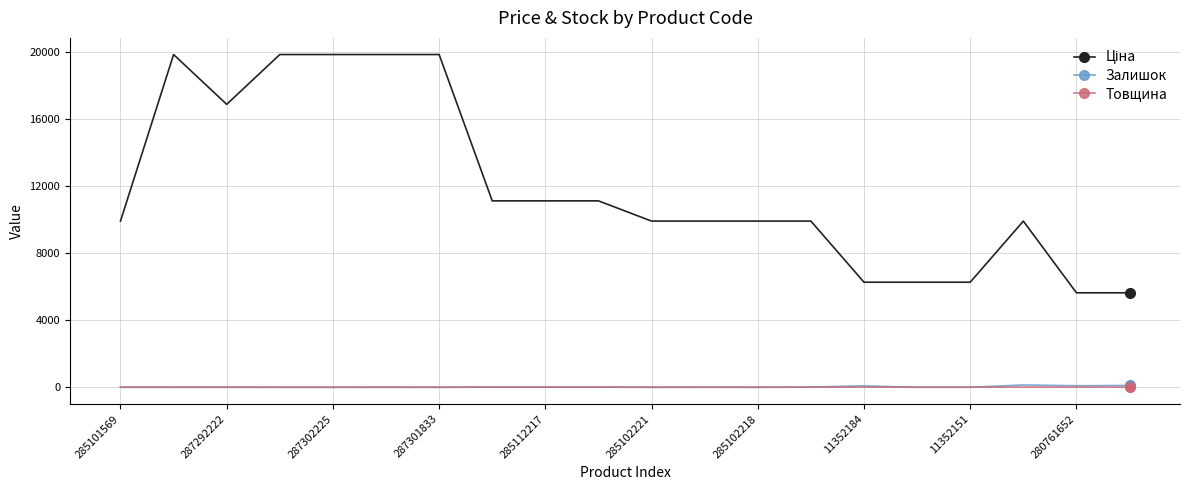

Count the number of categories in the chart.

20